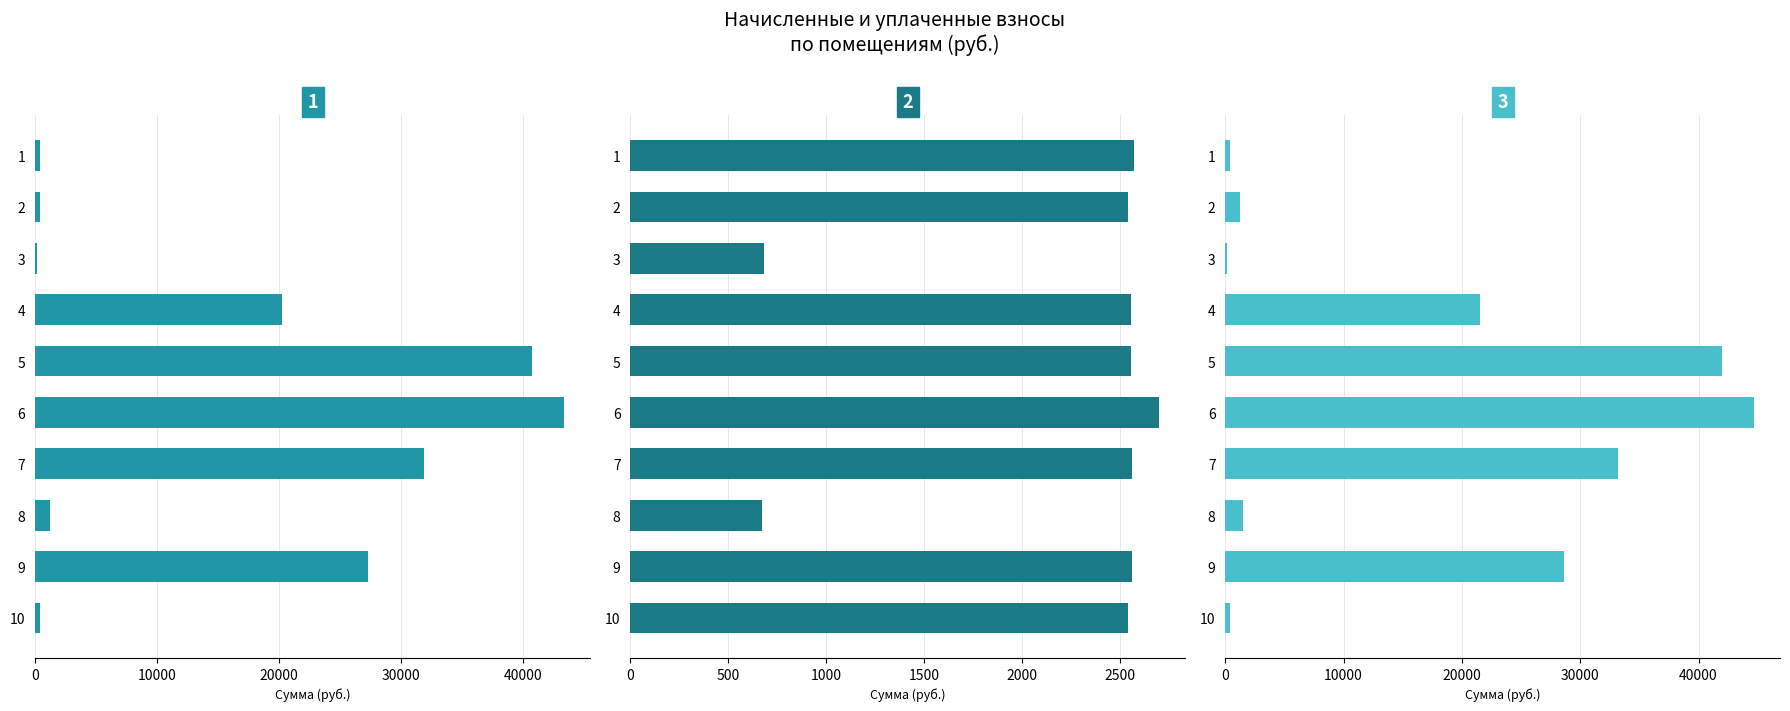

Which has a higher value, 10000 or 30000?

30000